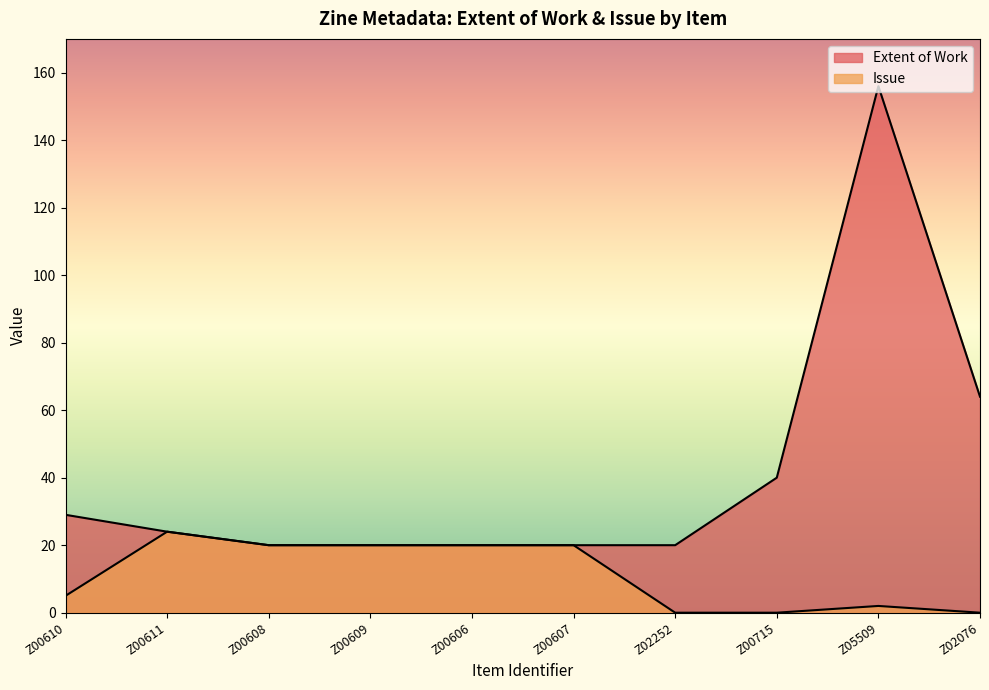

At which label does Extent of Work first exceed 24?

Z00610